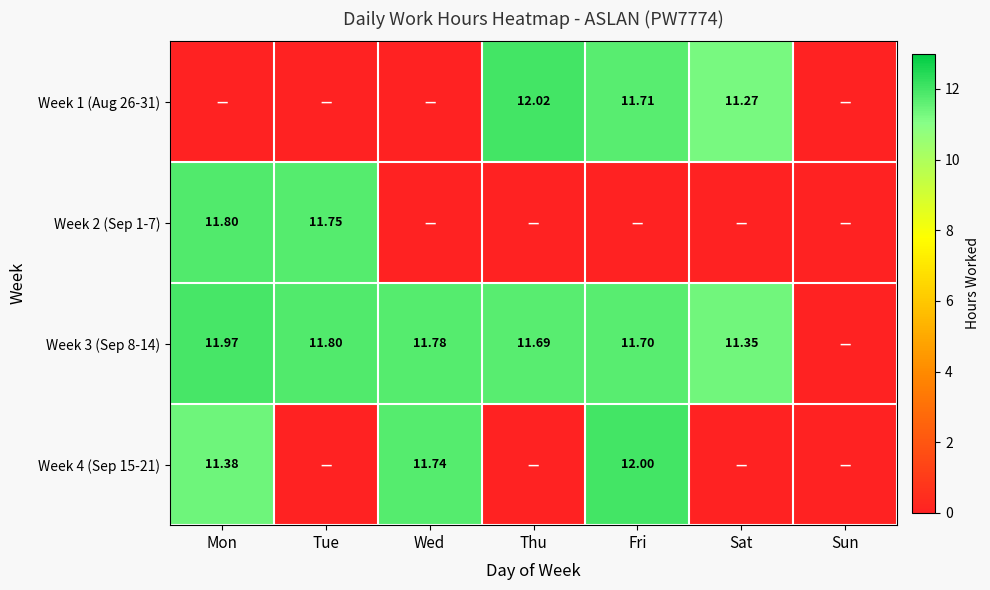

Is the value of Week 3 (Sep 8-14) at Mon greater than the value of Week 1 (Aug 26-31) at Fri?

Yes